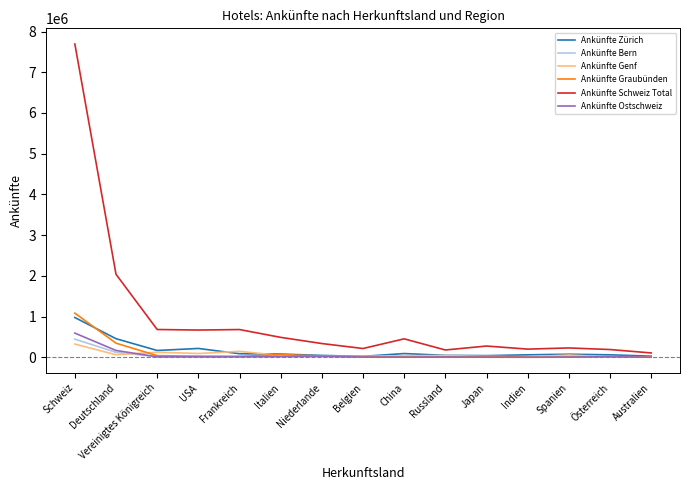

Count the number of categories in the chart.

15